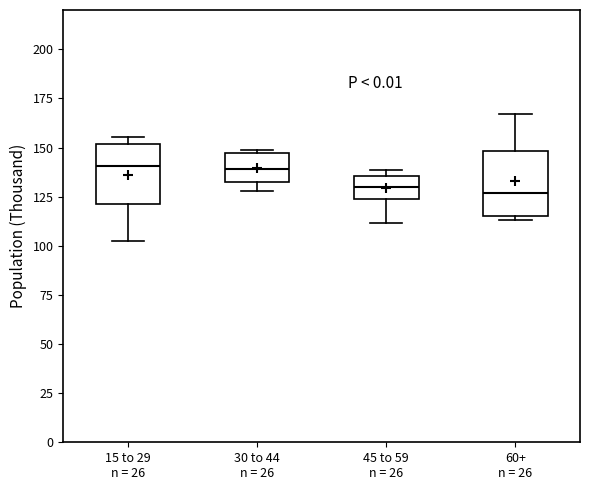

Where is the upper edge of the box for 30 to 44 n = 26 on the y-axis? The values are not printed on the chart, so give them approximately, as read against the axis.

145